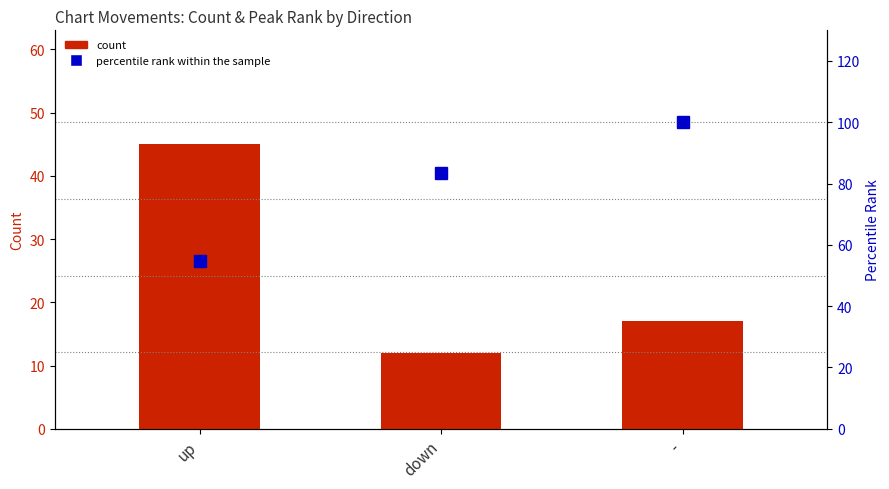

At which label does count reach its minimum?

down